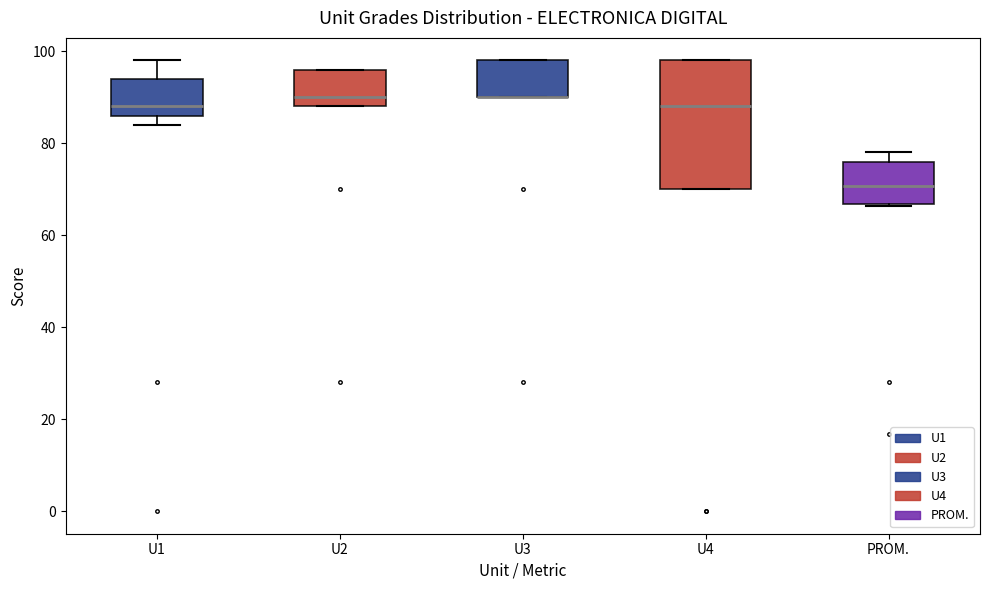

Reading left to right, transcribe this box plot: for each box, give where its median line is, the range the box spans, and where its two whiskers end, as read against the y-axis. The values are not printed on the chart, so give them approximately, as read against the axis.

U1: median 88, box 86 to 94, whiskers 84 to 98
U2: median 90, box 88 to 96, whiskers 88 to 96
U3: median 90 (drawn on the box's lower edge), box 90 to 98, whiskers 90 to 98
U4: median 88, box 70 to 98, whiskers 70 to 98
PROM.: median 70, box 66 to 76, whiskers 66 to 78